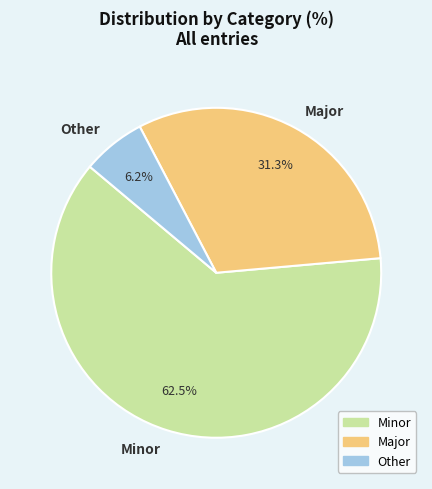

What percentage is the Major slice, to the nearest percent?

31%